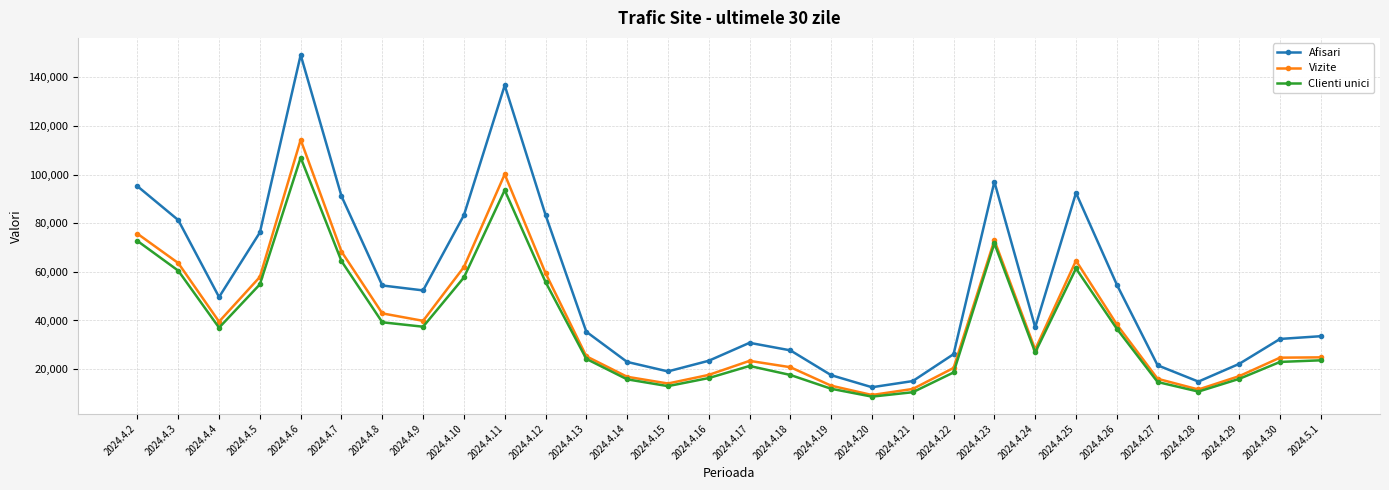

What value does the Afisari series have at 2024.4.3?

81276